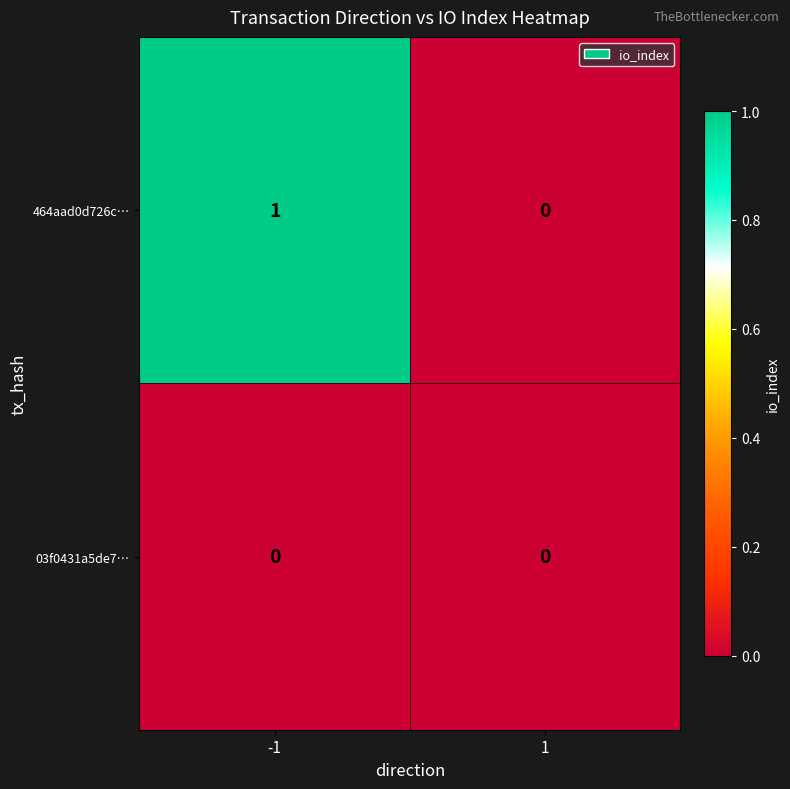

List the series in order of their peak value, highest first.

464aad0d726c…, 03f0431a5de7…